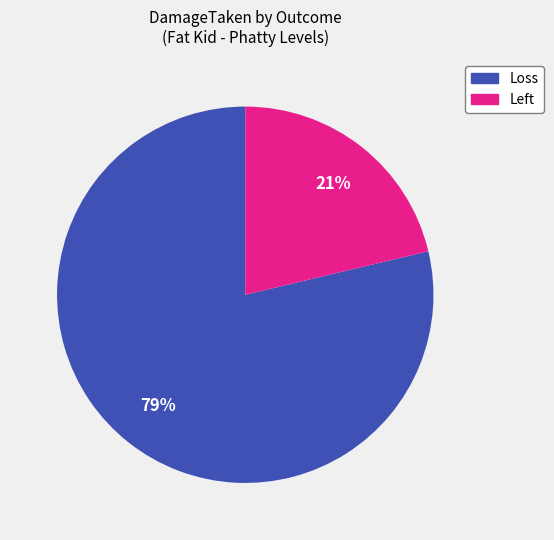

How many slices are in this pie chart?

2